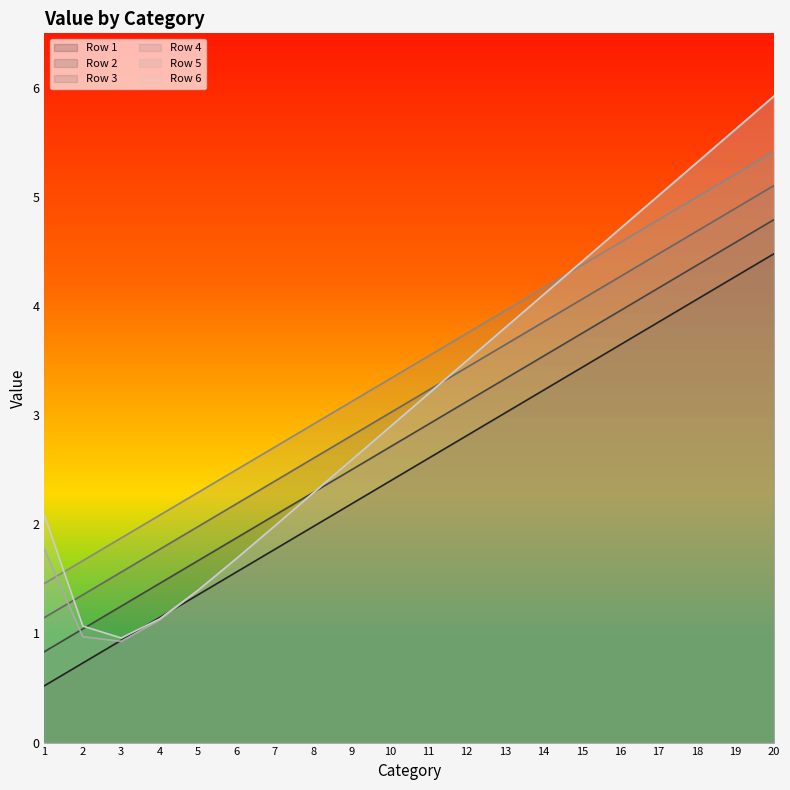

Rank the categories by Row 6 value from lowest to highest.

3, 2, 4, 5, 6, 7, 1, 8, 9, 10, 11, 12, 13, 14, 15, 16, 17, 18, 19, 20